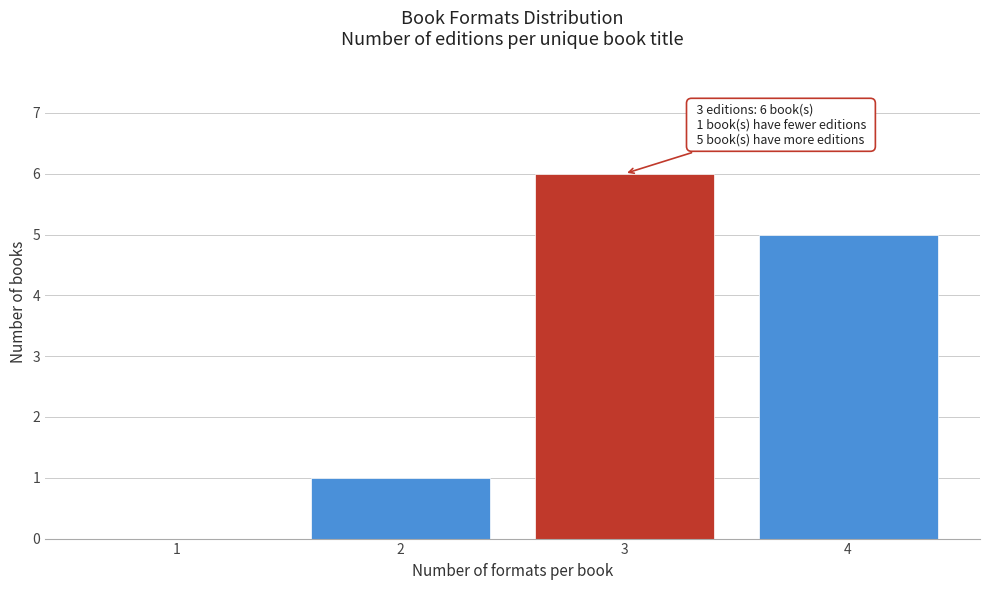

Reading left to right, list all the values displayed in this chart.

1=0	2=1	3=6	4=5